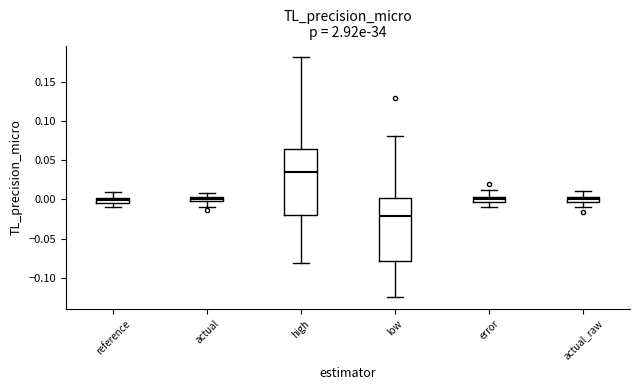

Which box's median line is the lowest?

low